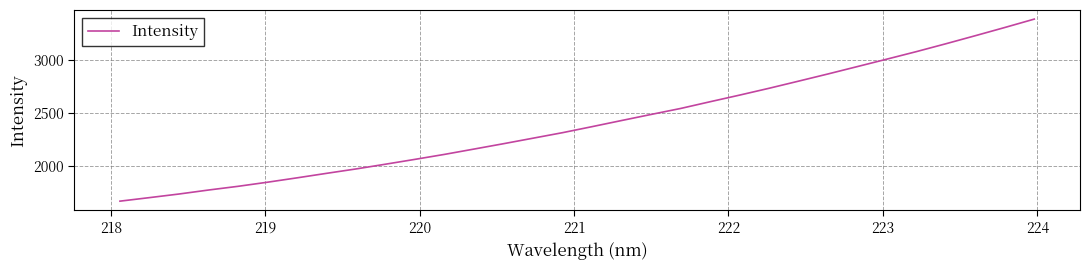

What is the minimum value shown in the chart?

1663.1